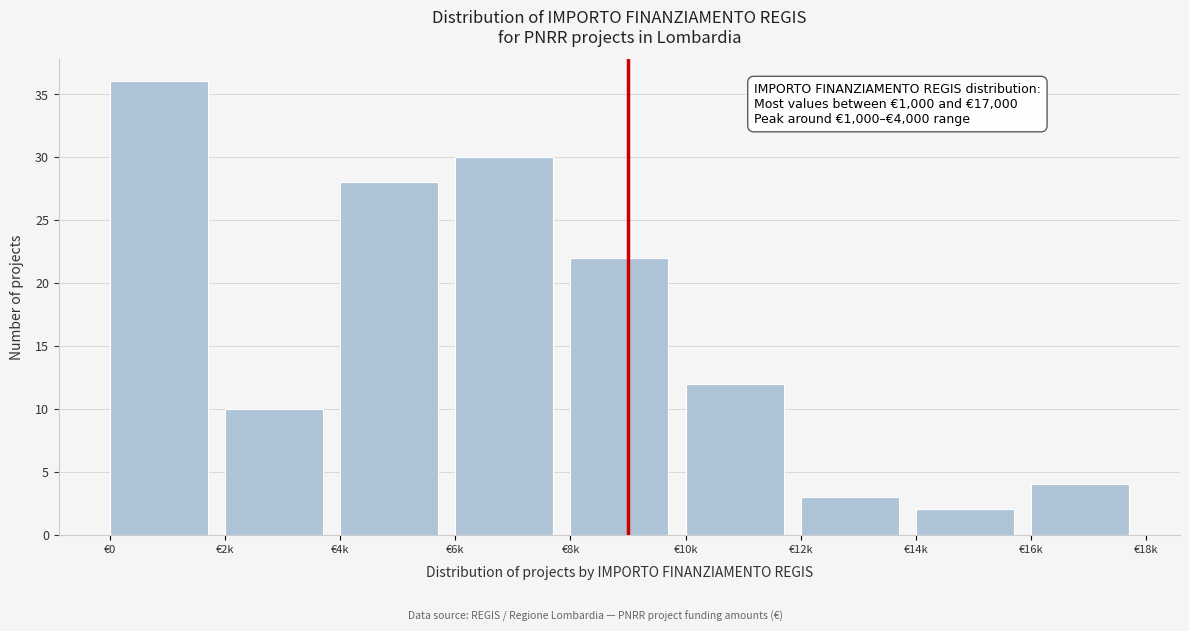

Reading left to right, extract all data points from this chart.

36	10	28	30	22	12	3	2	4